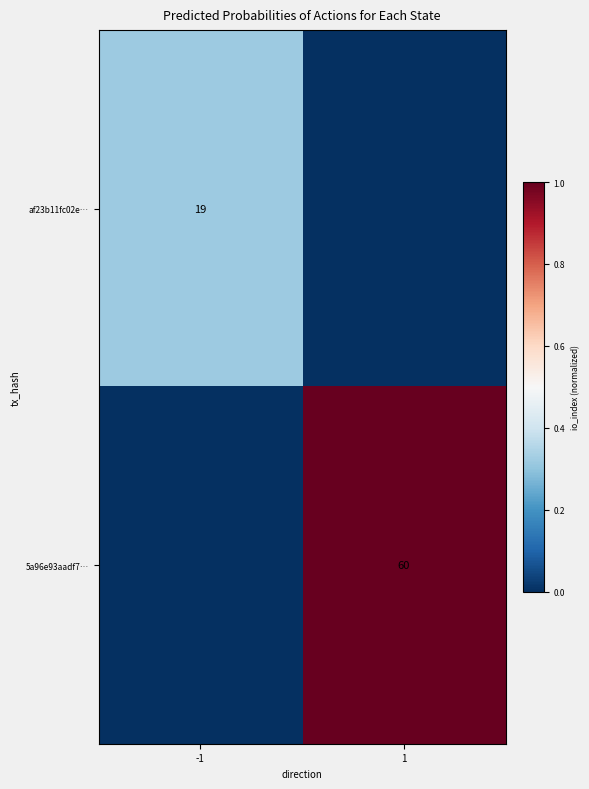

How many series are shown in this chart?

2